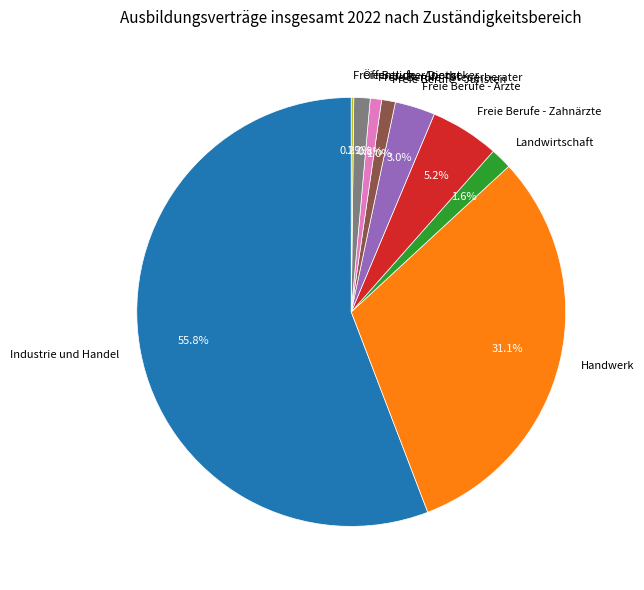

Which category accounts for the majority?

Industrie und Handel